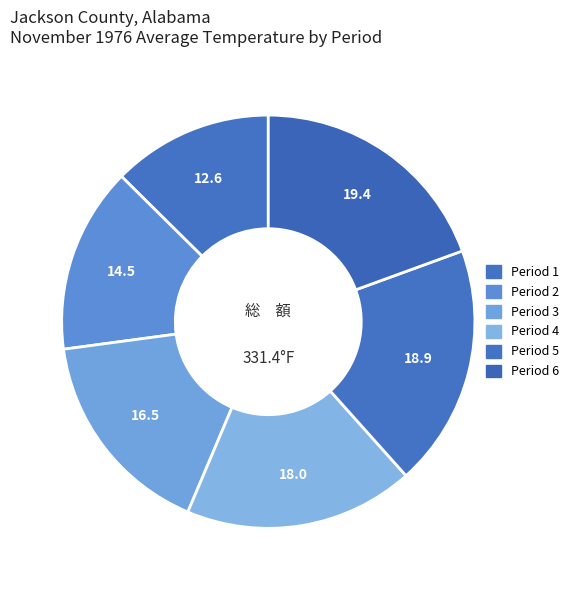

How many segments does this pie chart have?

6